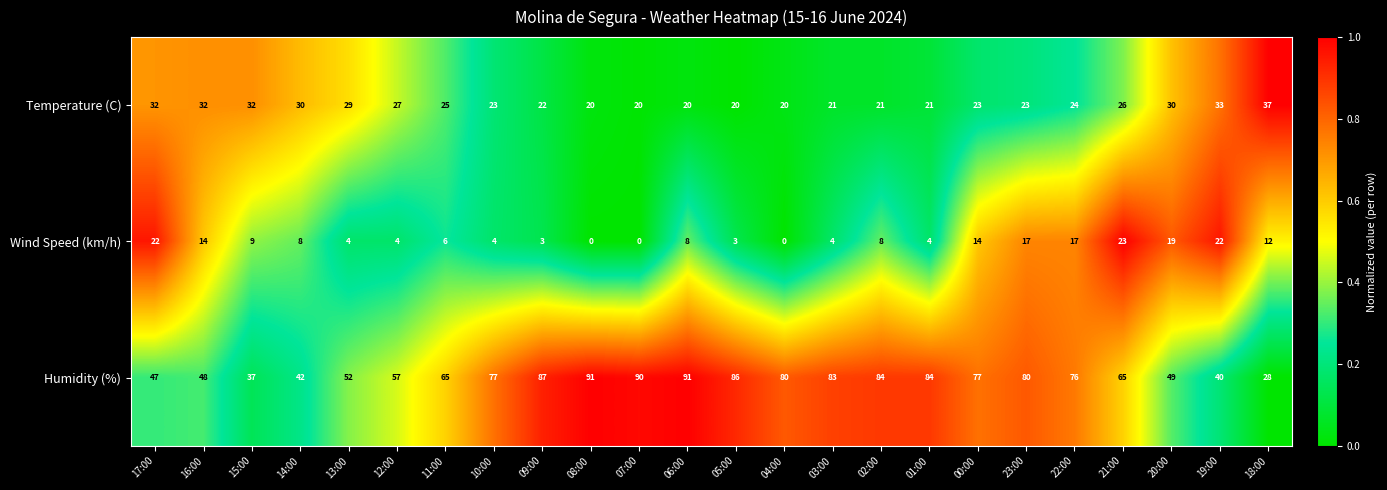

Where is Humidity (%) nearest to the value 59?

12:00